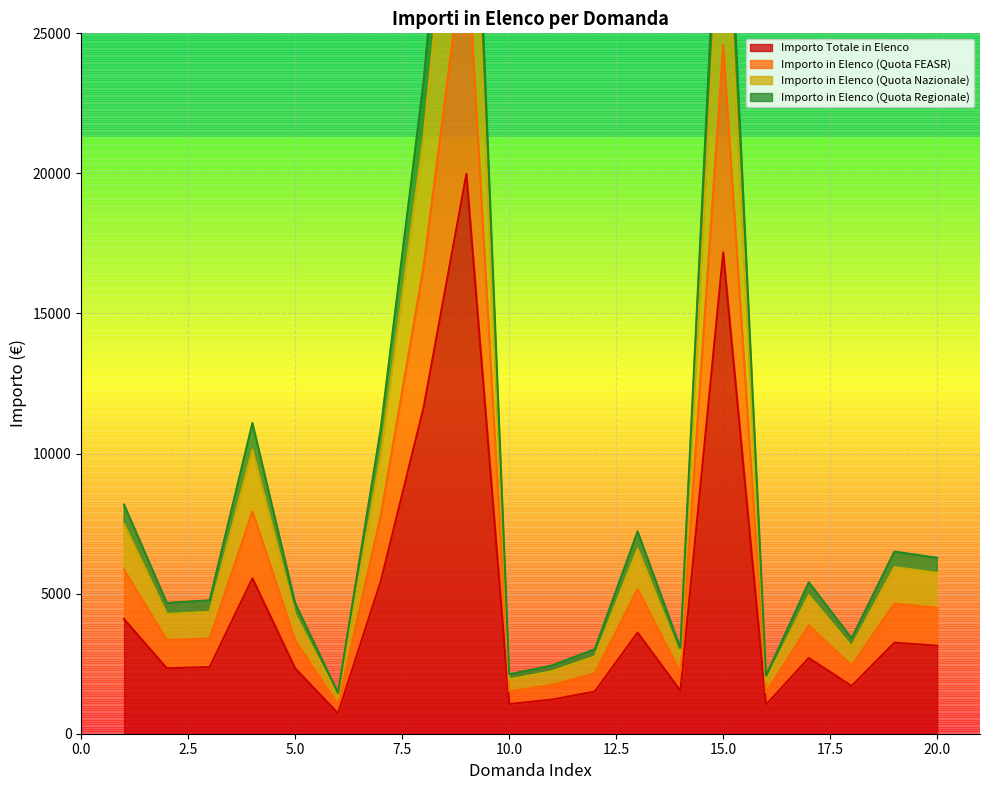

The Importo in Elenco (Quota Nazionale) series shows 1841.4 at 18. True or false?

False